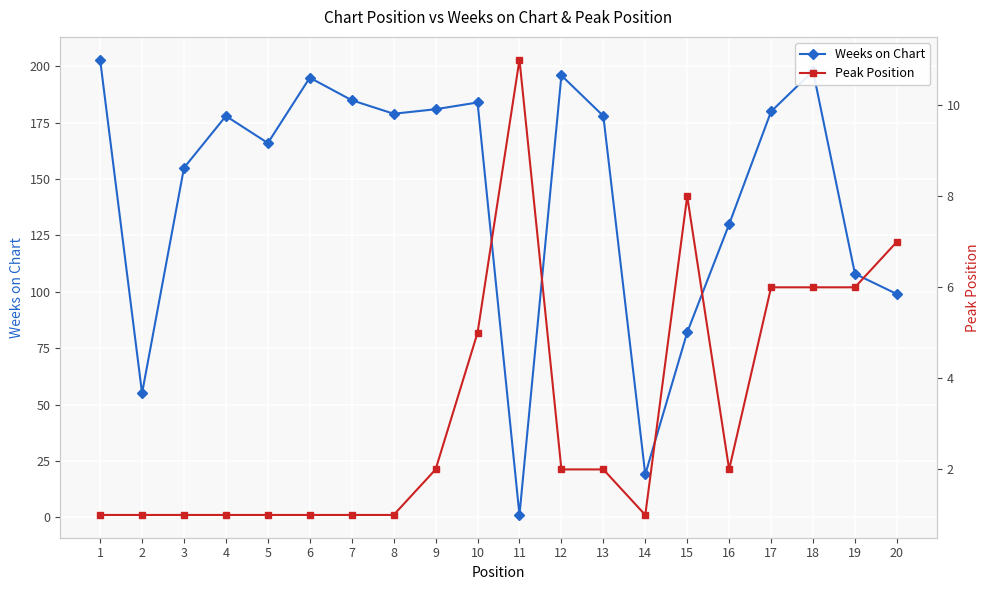

Reading left to right, list all the values displayed in this chart.

Weeks on Chart: 1=203	2=55	3=155	4=178	5=166	6=195	7=185	8=179	9=181	10=184	11=1	12=196	13=178	14=19	15=82	16=130	17=180	18=198	19=108	20=99
Peak Position: 1=1	2=1	3=1	4=1	5=1	6=1	7=1	8=1	9=2	10=5	11=11	12=2	13=2	14=1	15=8	16=2	17=6	18=6	19=6	20=7